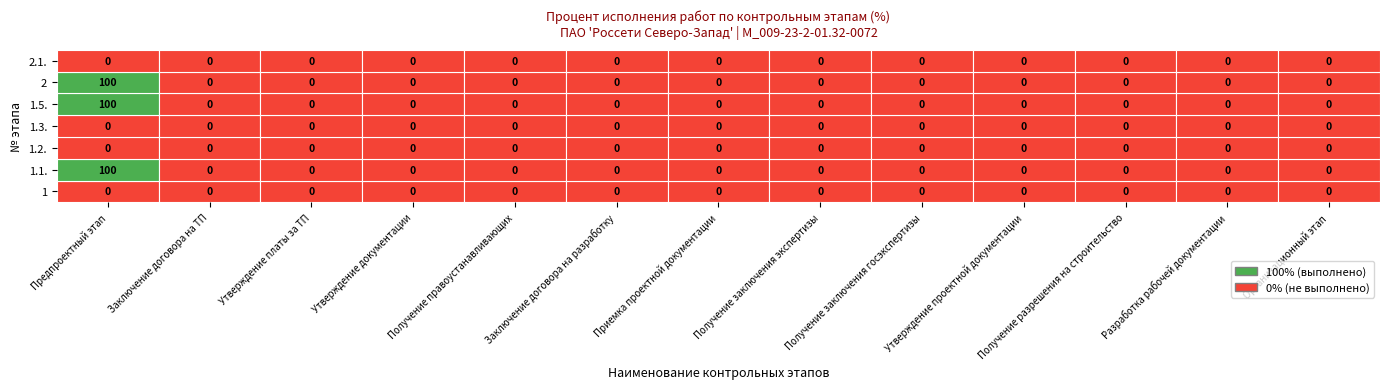

What is the maximum value for 1.5.?

100